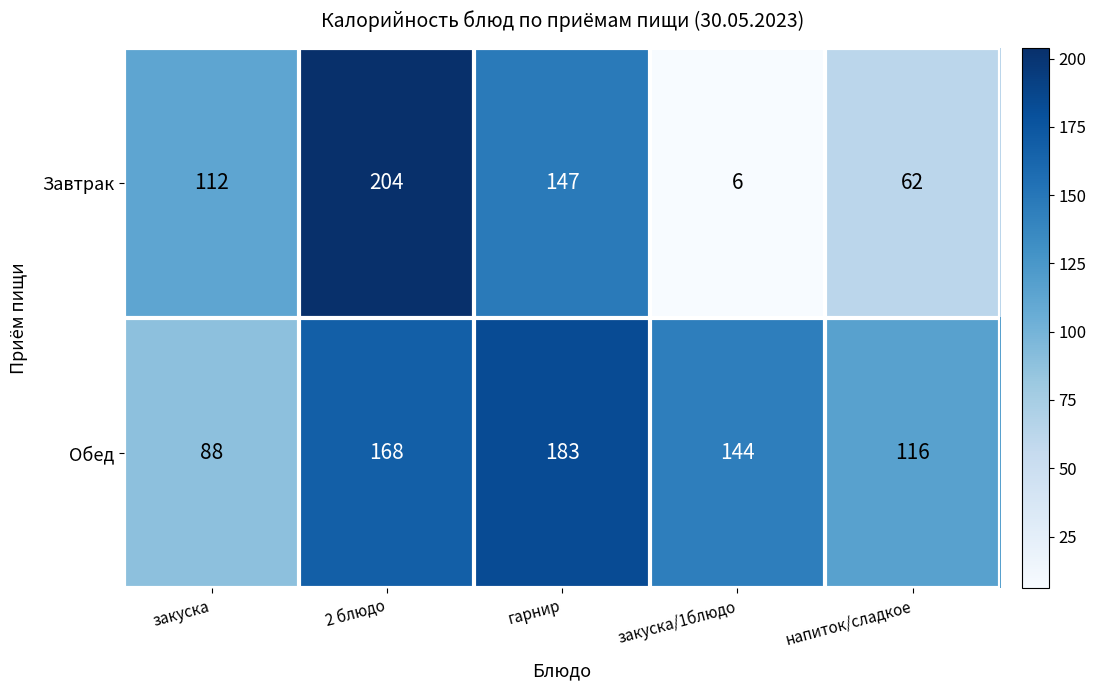

Which series has the largest total across all categories?

Обед